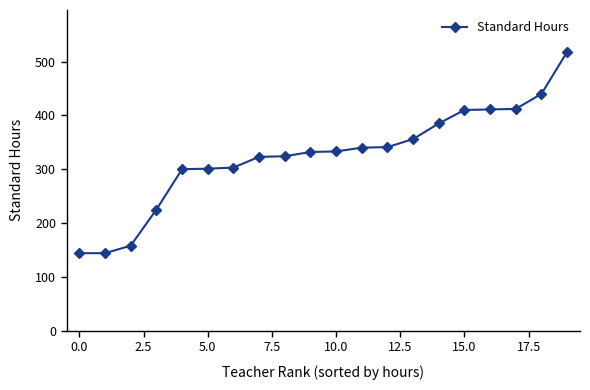

What is the sum of all values?

6500